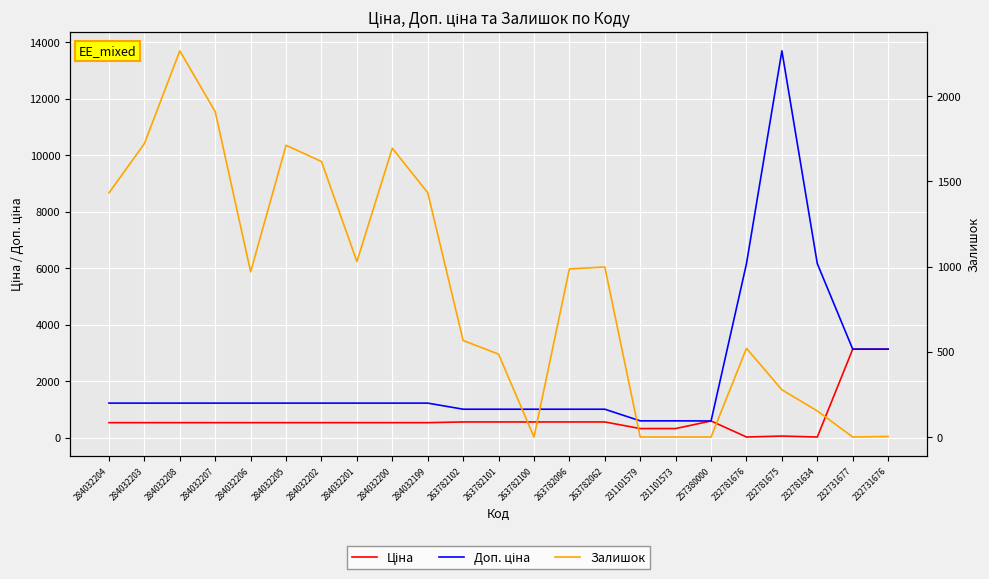

Reading left to right, what are all the values shown in this chart?

Ціна: 284032204=535.4	284032203=535.4	284032208=535.4	284032207=535.4	284032206=535.4	284032205=535.4	284032202=535.4	284032201=535.4	284032200=535.4	284032199=535.4	263782102=560.2	263782101=560.2	263782100=560.2	263782096=560.2	263782062=560.2	231101579=326.6	231101573=326.6	257380000=595.0	232781676=27.4	232781675=60.9	232781634=27.4	232731677=3136.8	232731676=3136.8
Доп. ціна: 284032204=1227.2	284032203=1227.2	284032208=1227.2	284032207=1227.2	284032206=1227.2	284032205=1227.2	284032202=1227.2	284032201=1227.2	284032200=1227.2	284032199=1227.2	263782102=1011.0	263782101=1011.0	263782100=1011.0	263782096=1011.0	263782062=1011.0	231101579=599.0	231101573=599.0	257380000=595.0	232781676=6162.0	232781675=13693.5	232781634=6162.0	232731677=3137.0	232731676=3137.0
Залишок: 284032204=1432.0	284032203=1721.0	284032208=2265.0	284032207=1908.0	284032206=969.0	284032205=1711.0	284032202=1616.0	284032201=1029.0	284032200=1694.0	284032199=1433.0	263782102=566.0	263782101=486.0	263782100=0.0	263782096=986.0	263782062=997.0	231101579=0.0	231101573=0.0	257380000=0.0	232781676=520.0	232781675=277.0	232781634=153.0	232731677=0.0	232731676=3.0